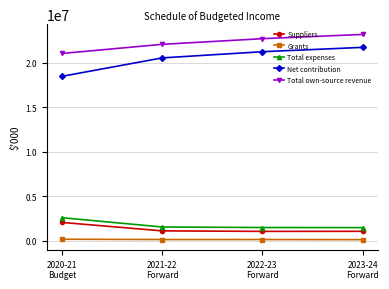

True or false: Suppliers has more than 2 points higher than both neighbors.

False